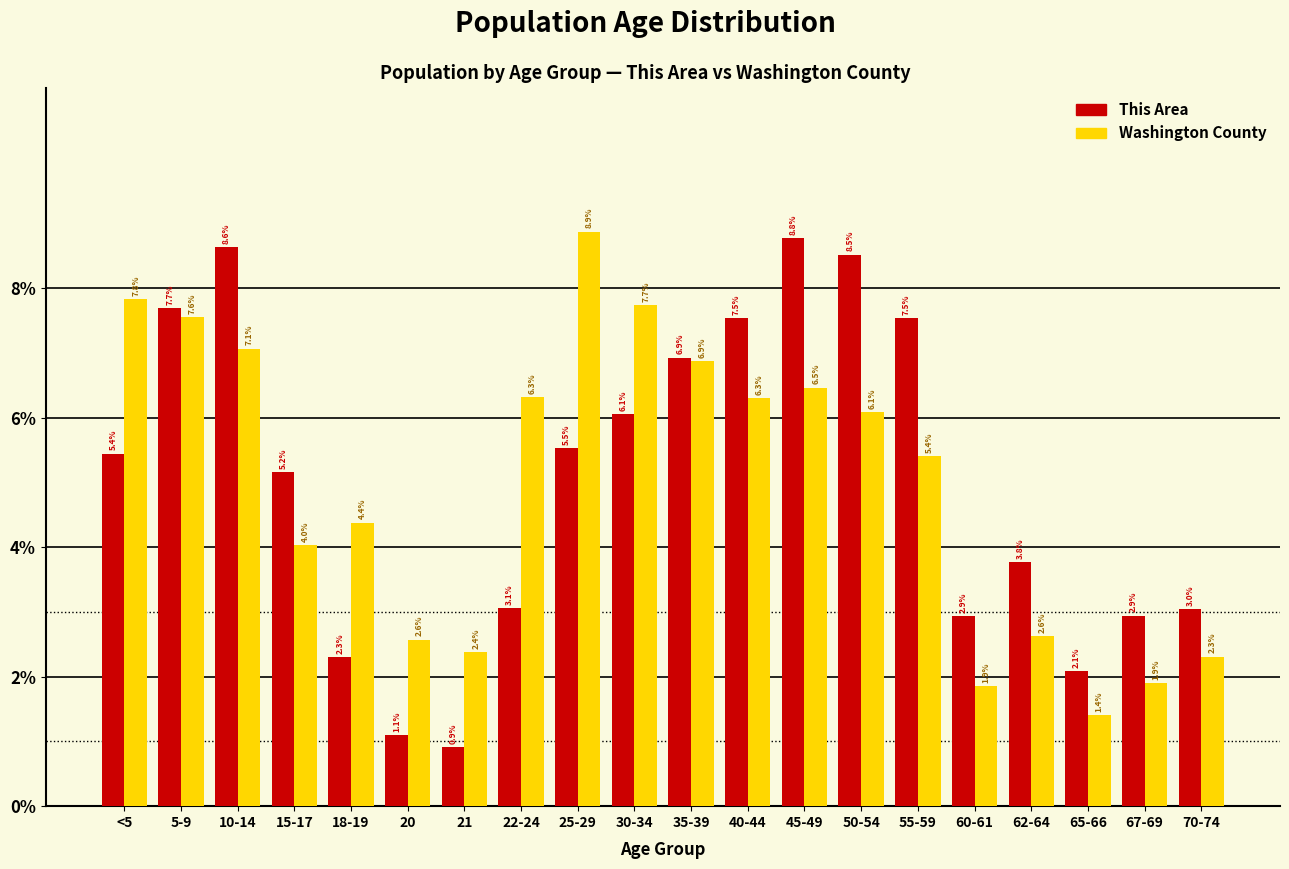

Reading left to right, transcribe all the data shown in this chart.

This Area: <5=5.4	5-9=7.7	10-14=8.6	15-17=5.2	18-19=2.3	20=1.1	21=0.9	22-24=3.1	25-29=5.5	30-34=6.1	35-39=6.9	40-44=7.5	45-49=8.8	50-54=8.5	55-59=7.5	60-61=2.9	62-64=3.8	65-66=2.1	67-69=2.9	70-74=3.0
Washington County: <5=7.8	5-9=7.6	10-14=7.1	15-17=4.0	18-19=4.4	20=2.6	21=2.4	22-24=6.3	25-29=8.9	30-34=7.7	35-39=6.9	40-44=6.3	45-49=6.5	50-54=6.1	55-59=5.4	60-61=1.9	62-64=2.6	65-66=1.4	67-69=1.9	70-74=2.3